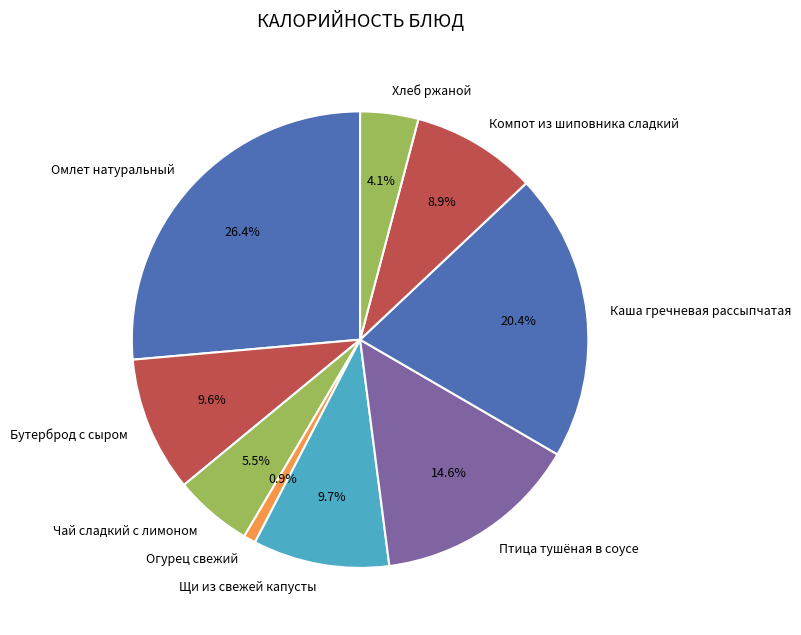

Is the sum of Каша гречневая рассыпчатая and Птица тушёная в соусе greater than half?

No